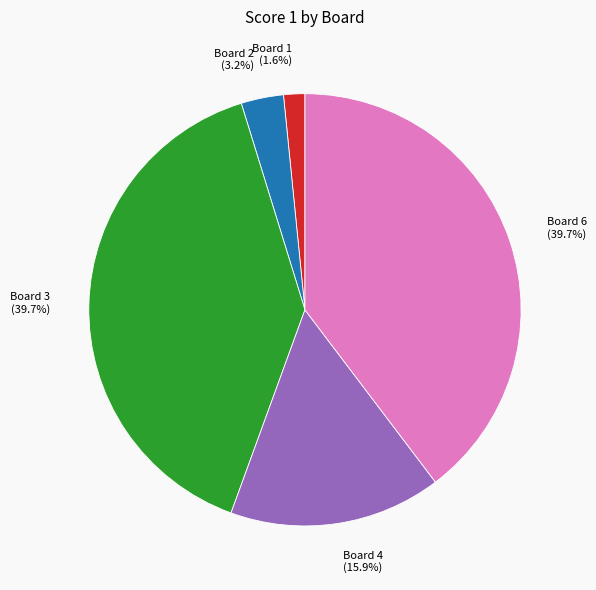

To the nearest percent, what portion does Board 4 represent?

16%